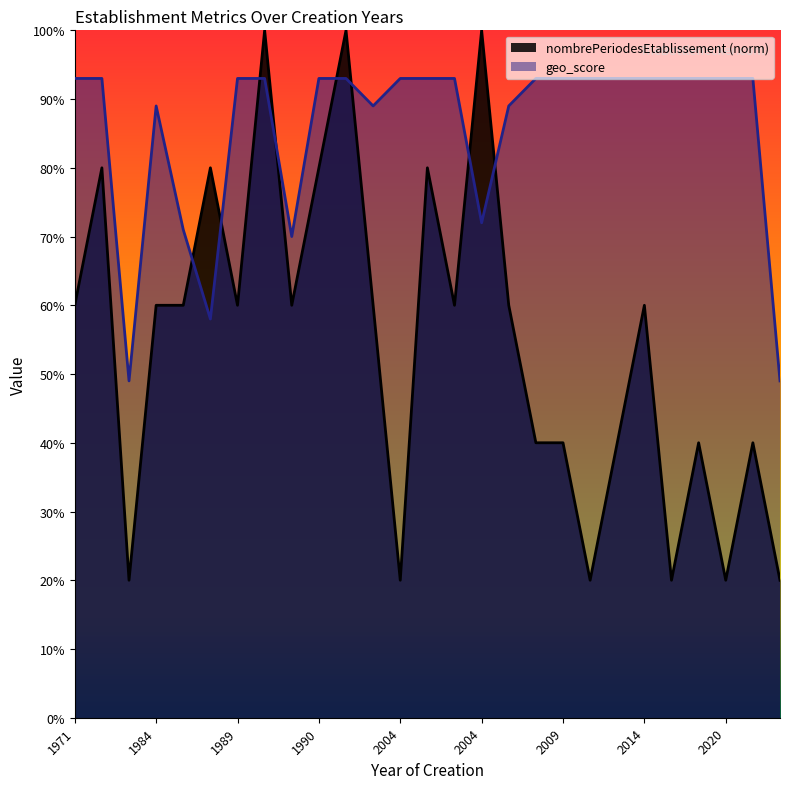

Which series has the largest total across all categories?

geo_score